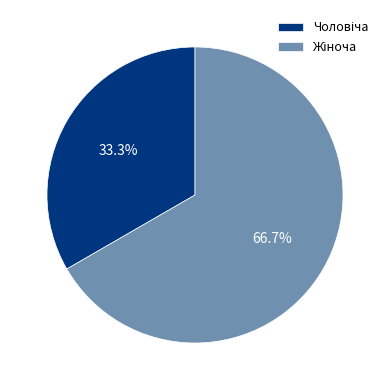

Is there any slice that represents more than half of the pie?

Yes